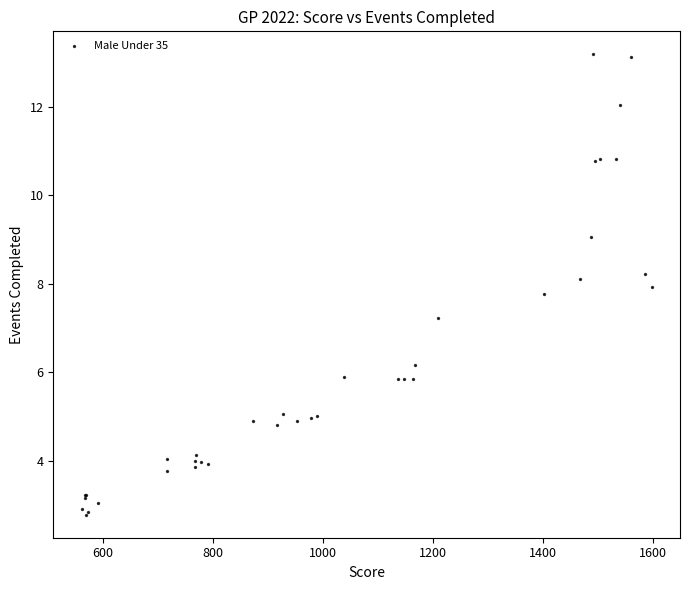

What Y value in the scatter plot is closest to 7?

7.2